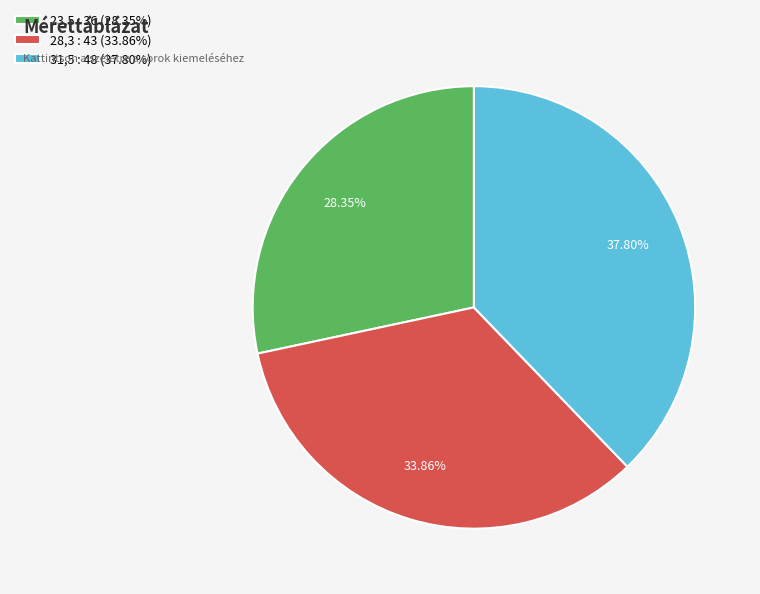

What portion of the pie excludes 23,5?

71.7%